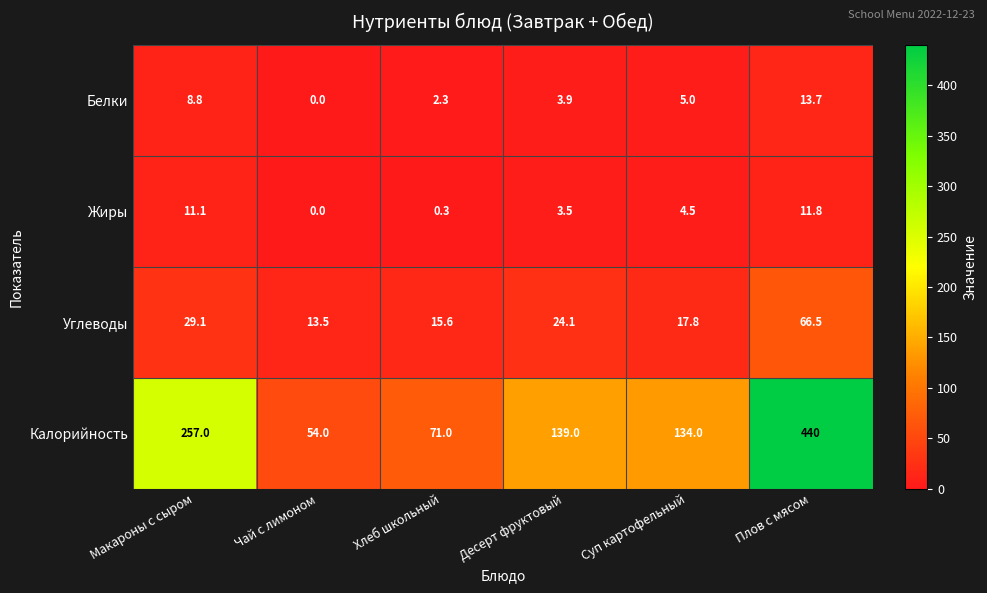

What is the sum of the Белки values at Хлеб школьный and Суп картофельный?

7.3